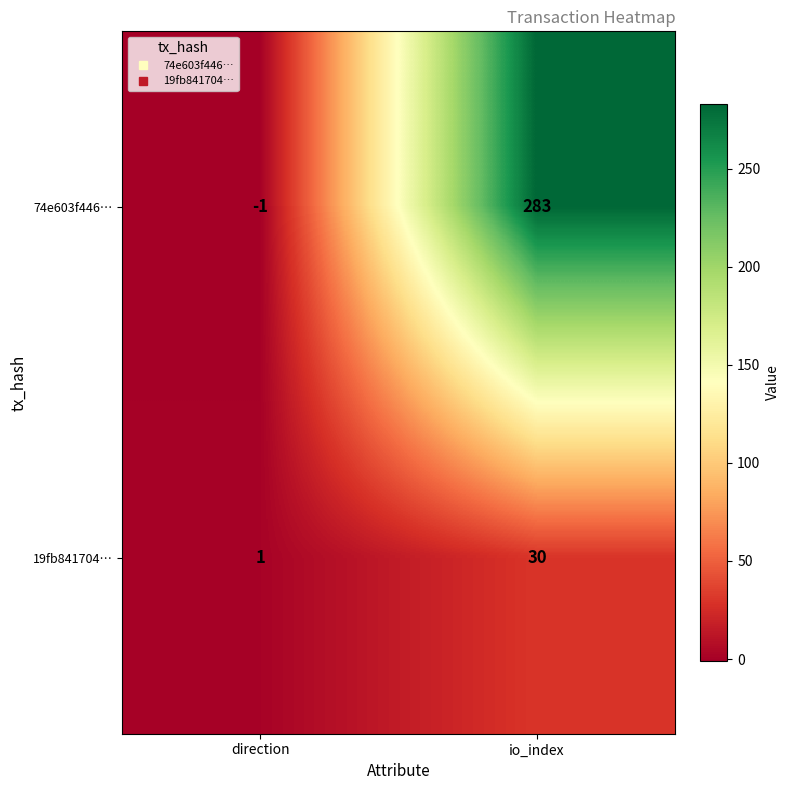

At which label does 19fb841704… reach its peak?

io_index